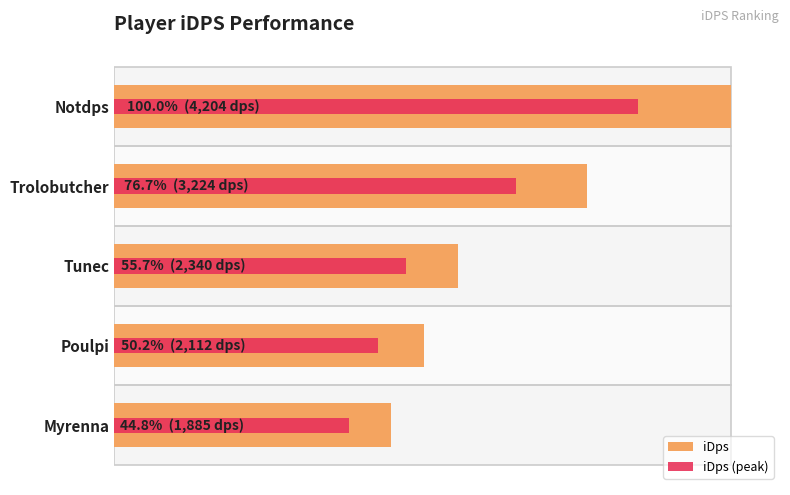

What are all the series names shown in the legend?

iDps, iDps (peak)